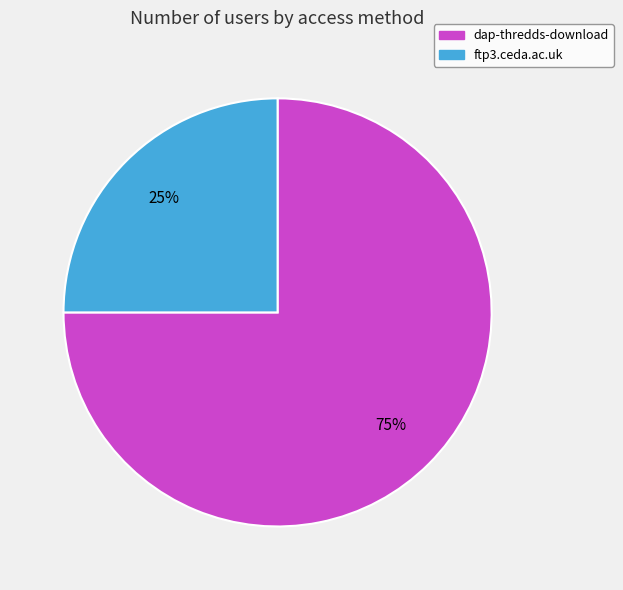

Approximately how many times larger is the value at ftp3.ceda.ac.uk compared to dap-thredds-download?

0.3